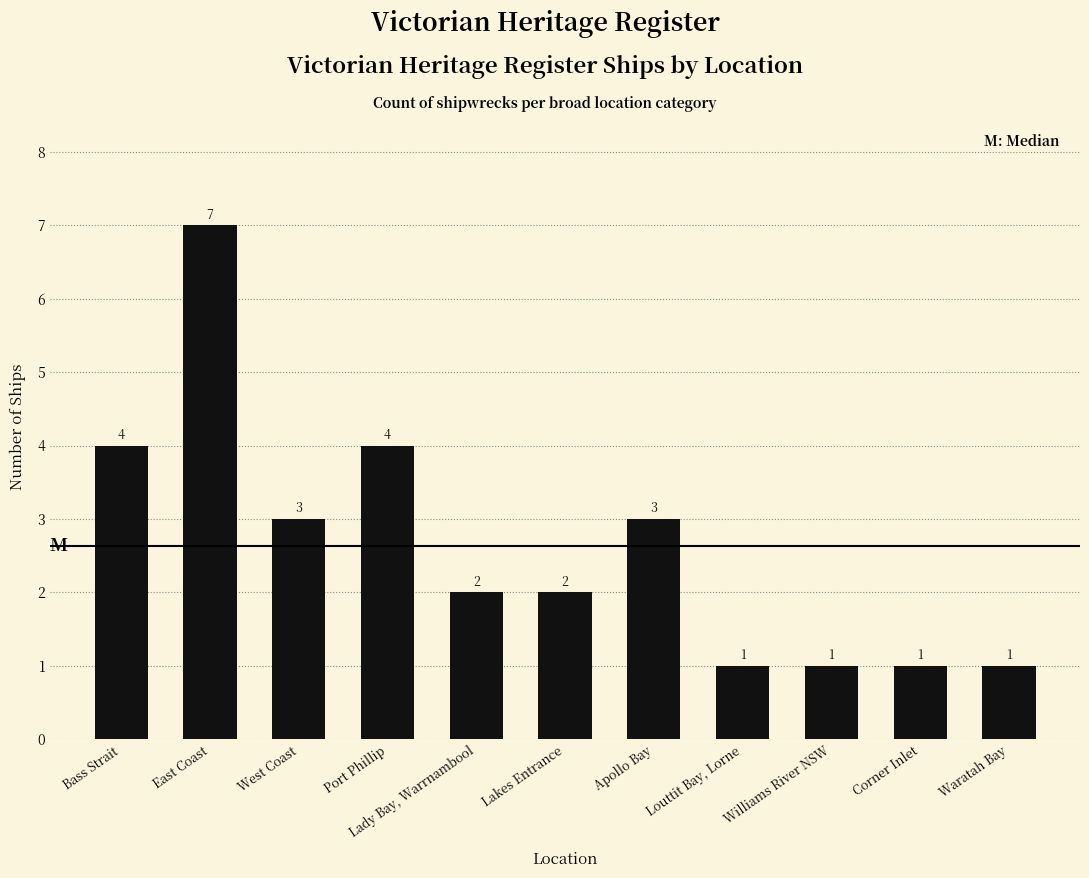

Does the chart contain any negative values?

No